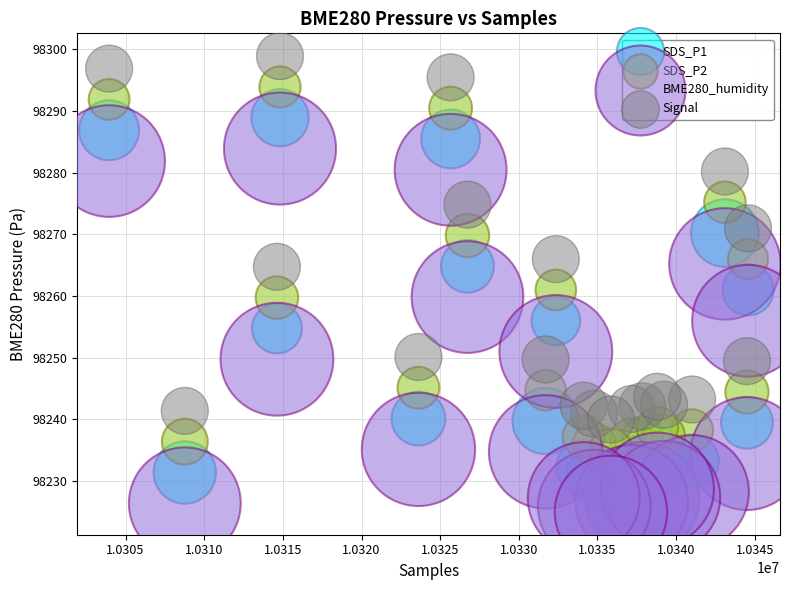

Which series reaches the minimum Y coordinate?

BME280_humidity